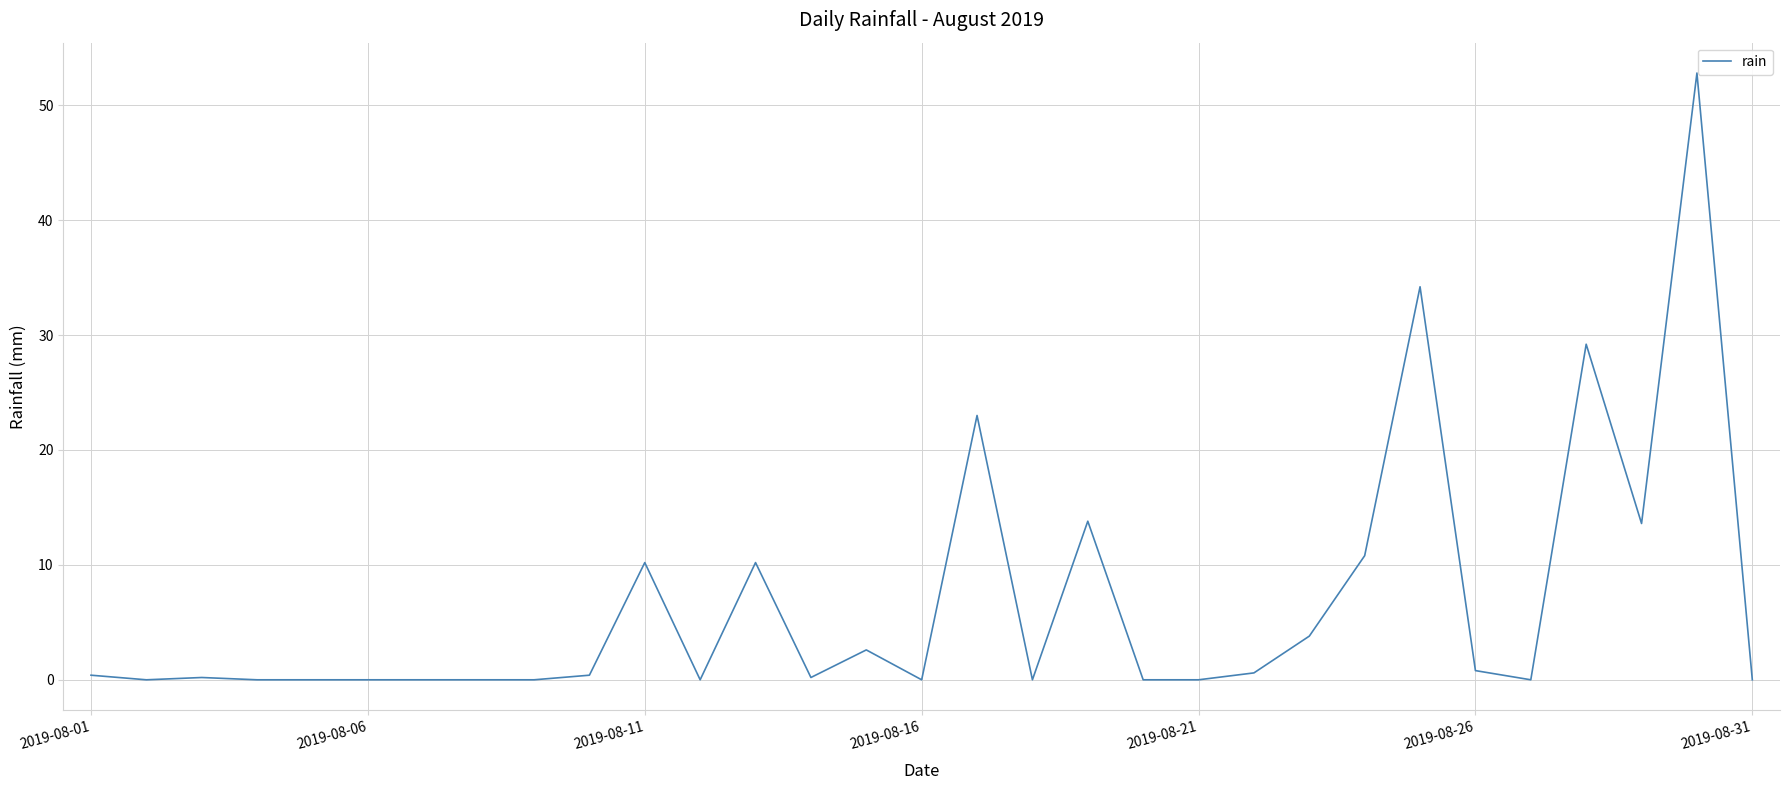

What is the maximum value shown in the chart?

52.8